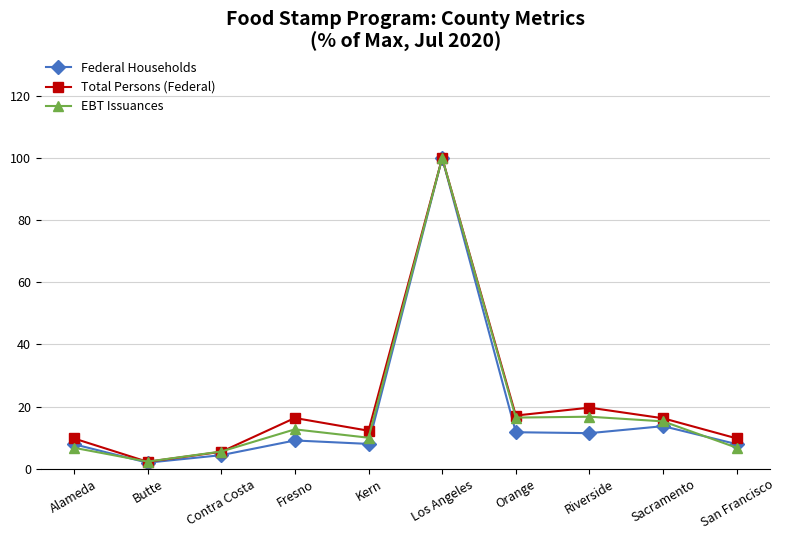

The EBT Issuances series shows 12.6 at Fresno. True or false?

True